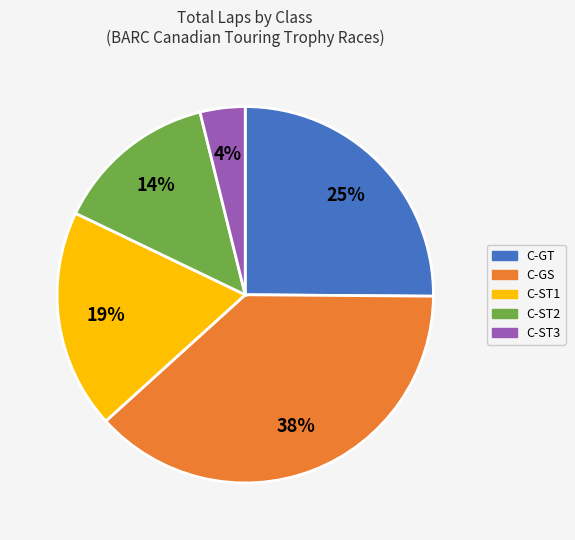

To the nearest percent, what percentage of the pie is C-ST1?

19%